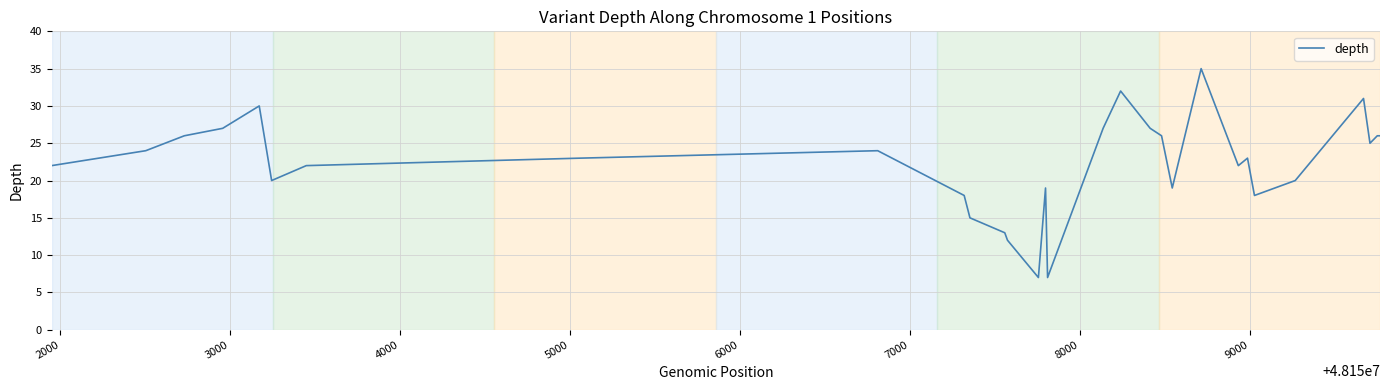

What is the difference between the second highest and minimum values?

25